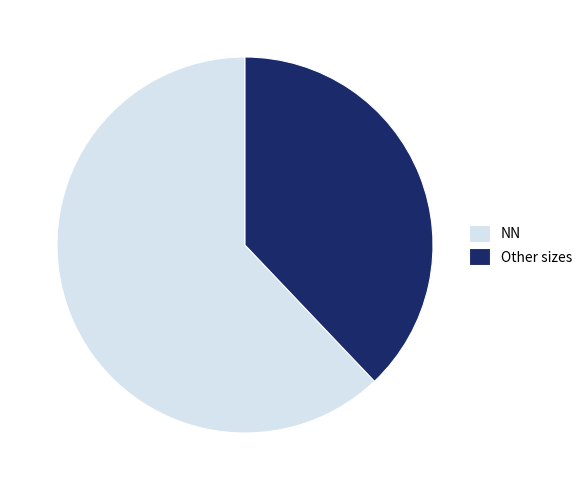

Which category has the biggest portion of the pie?

NN